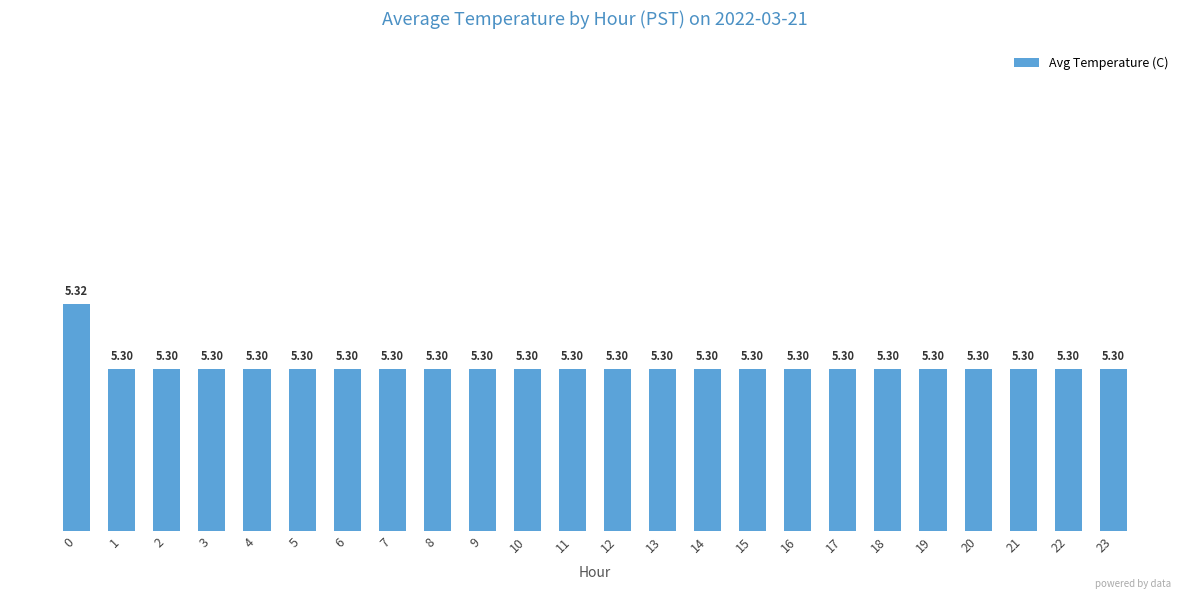

Reading right to left, list all the values displayed in this chart.

23=5.3	22=5.3	21=5.3	20=5.3	19=5.3	18=5.3	17=5.3	16=5.3	15=5.3	14=5.3	13=5.3	12=5.3	11=5.3	10=5.3	9=5.3	8=5.3	7=5.3	6=5.3	5=5.3	4=5.3	3=5.3	2=5.3	1=5.3	0=5.3